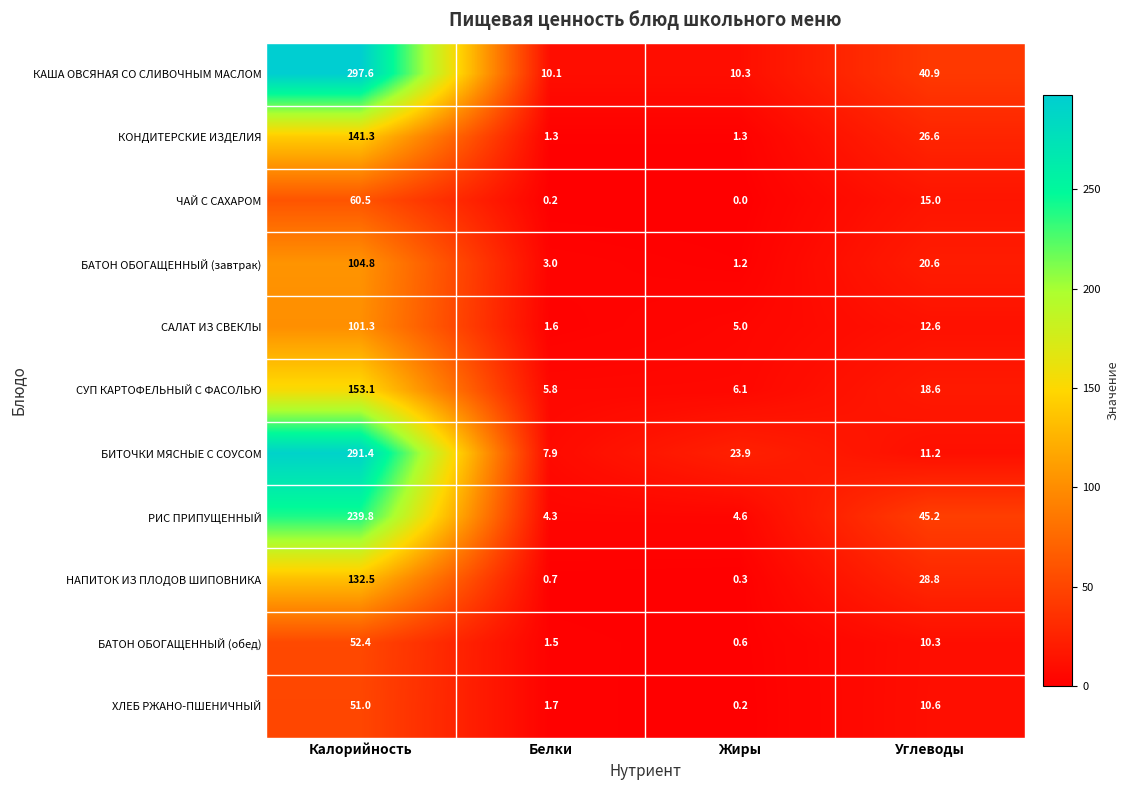

Which label corresponds to the smallest value in the chart?

Жиры